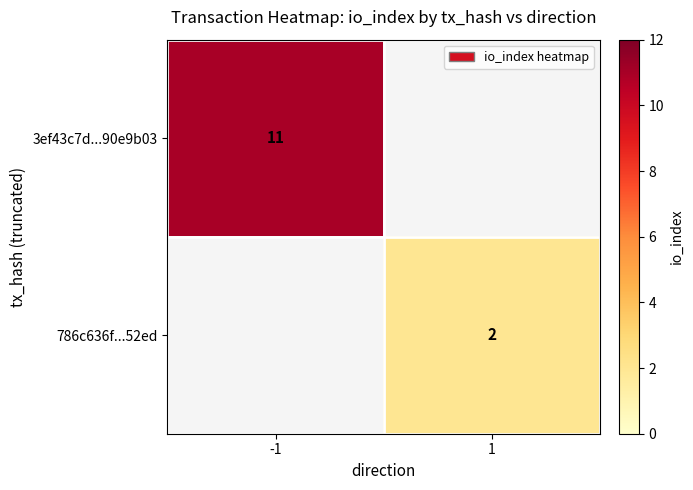

Is the value of 3ef43c7d...90e9b03 at -1 greater than the value of 786c636f...52ed at 1?

Yes